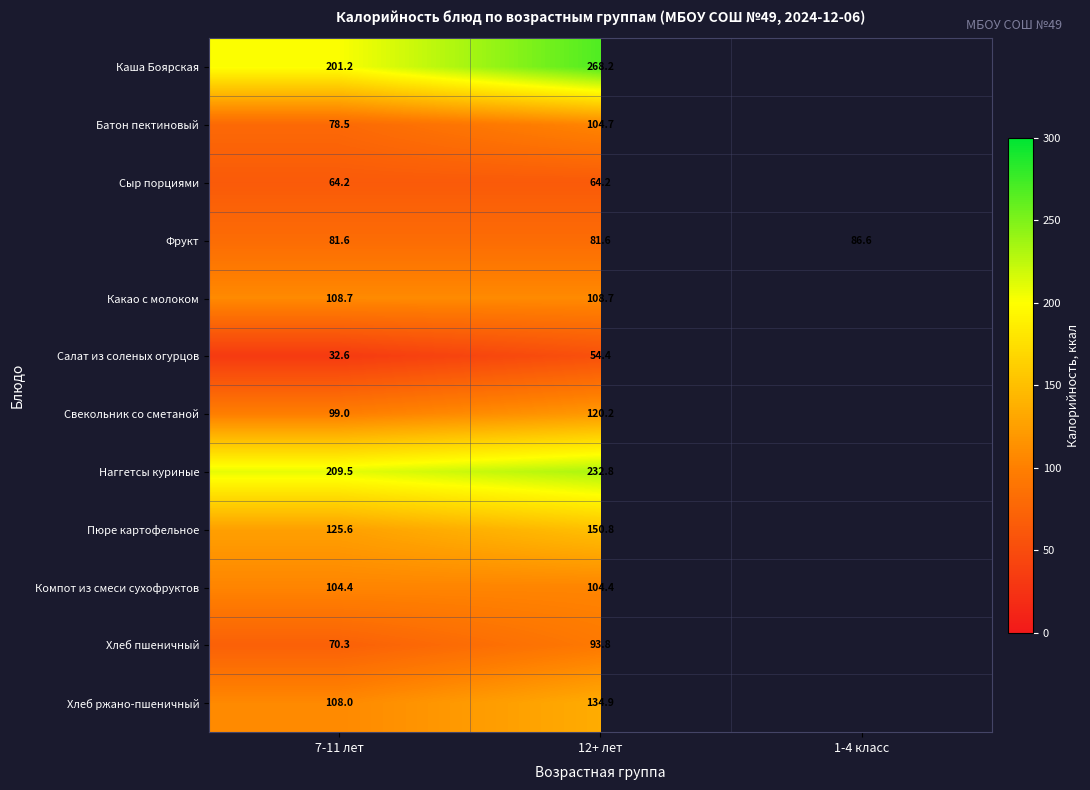

At 7-11 лет, list the series in order from largest to smallest.

Наггетсы куриные, Каша Боярская, Пюре картофельное, Какао с молоком, Хлеб ржано-пшеничный, Компот из смеси сухофруктов, Свекольник со сметаной, Фрукт, Батон пектиновый, Хлеб пшеничный, Сыр порциями, Салат из соленых огурцов